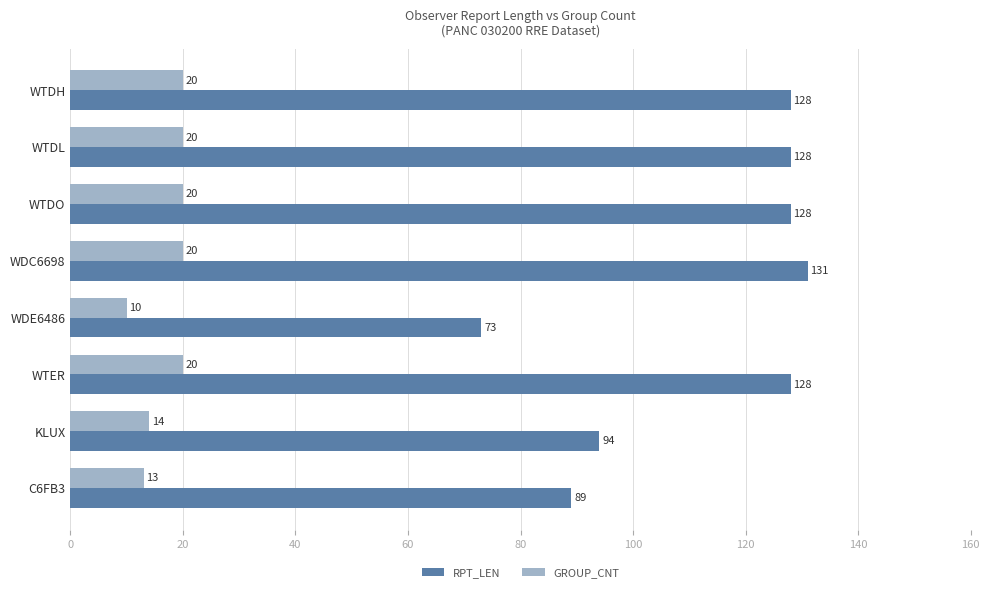

What is the difference between the maximum and second lowest values in the RPT_LEN series?

42